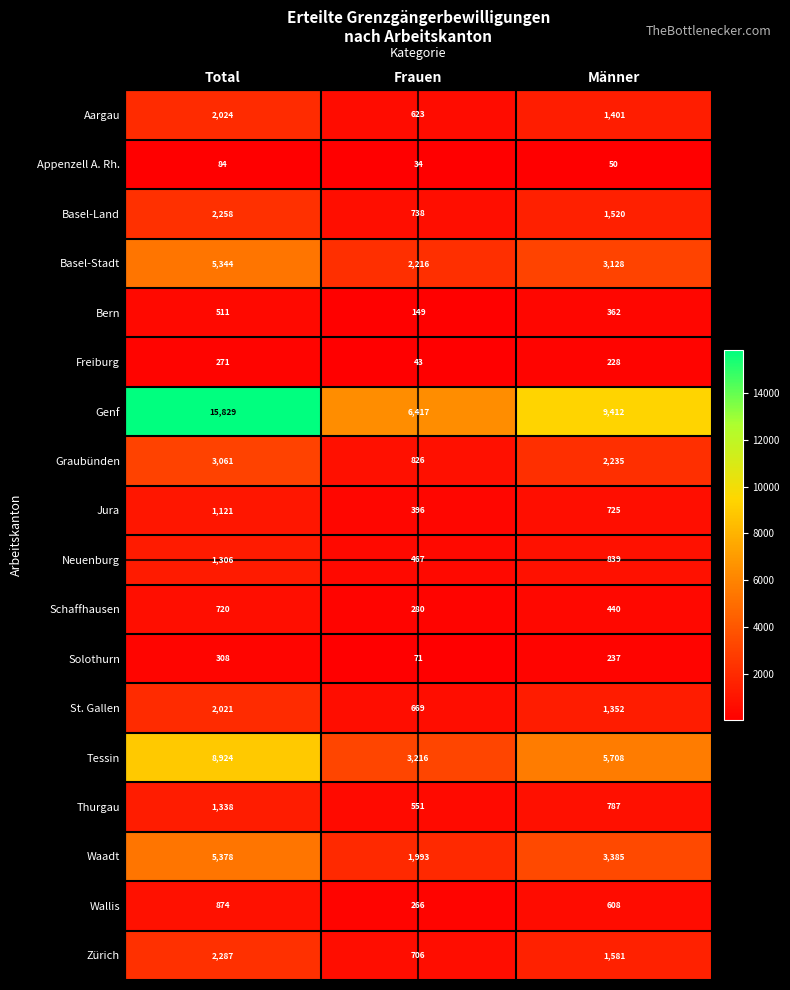

Is it true that Appenzell A. Rh. equals 121 at Total?

False